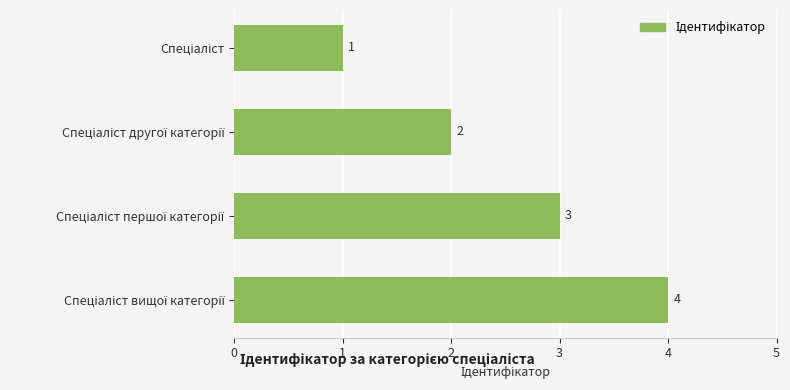

What is the maximum value shown in the chart?

4